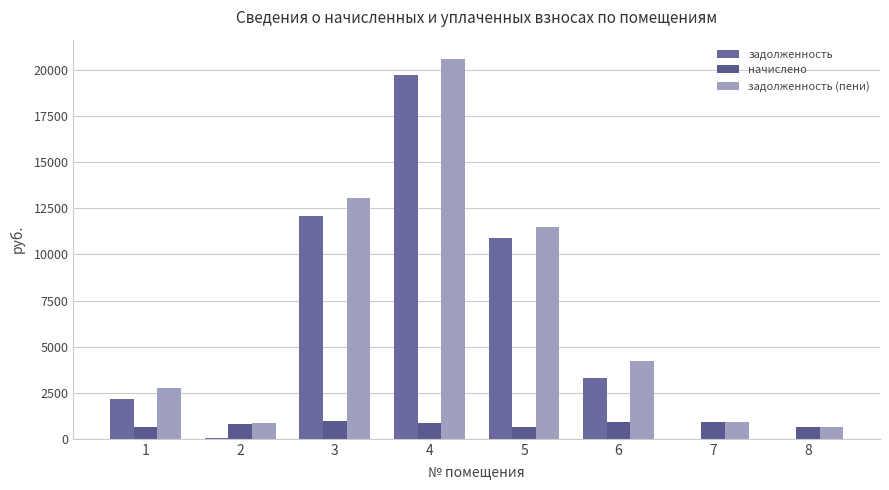

What is the highest value of the задолженность (пени) series?

20623.7